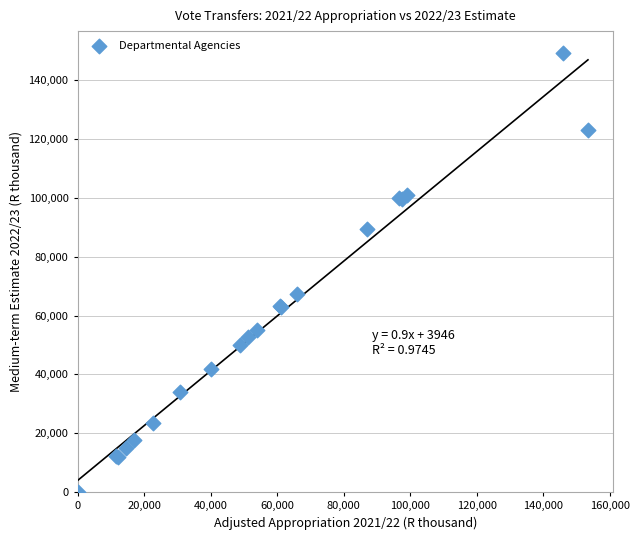

What Y value in the scatter plot is closest to 74657?

67478